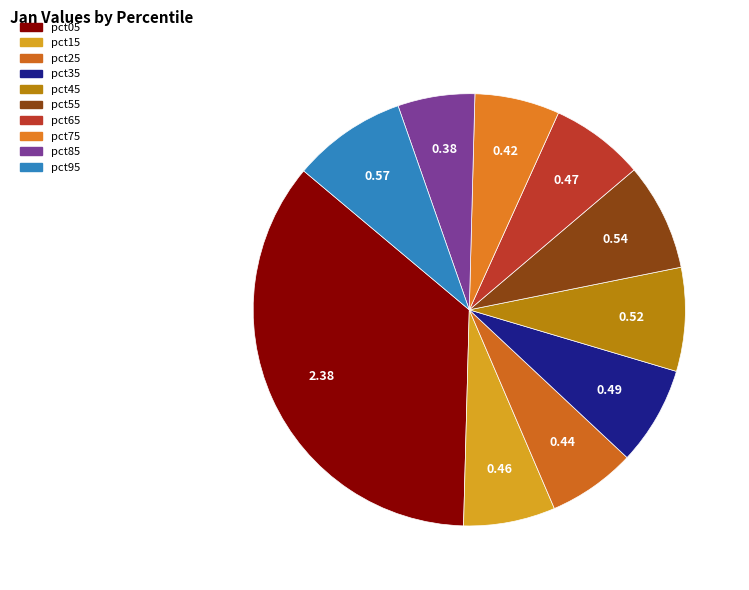

Rank the categories by value from highest to lowest.

pct05, pct95, pct55, pct45, pct35, pct65, pct15, pct25, pct75, pct85